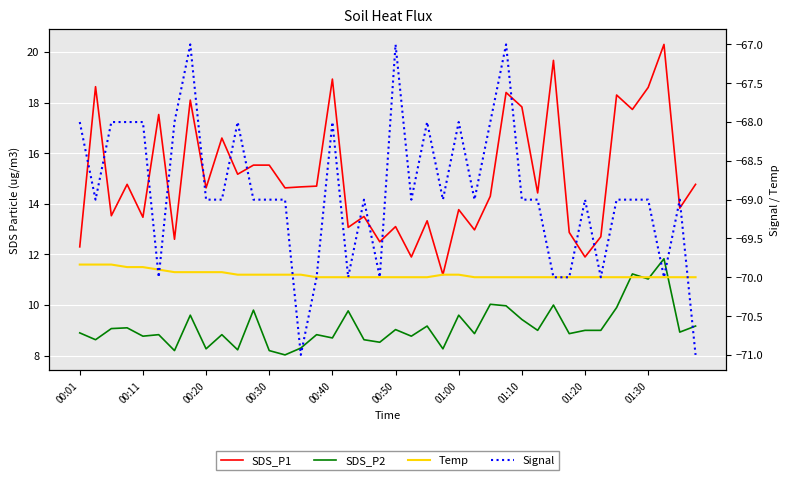

Is the value of Temp at 13 greater than the value of SDS_P2 at 00:30?

Yes